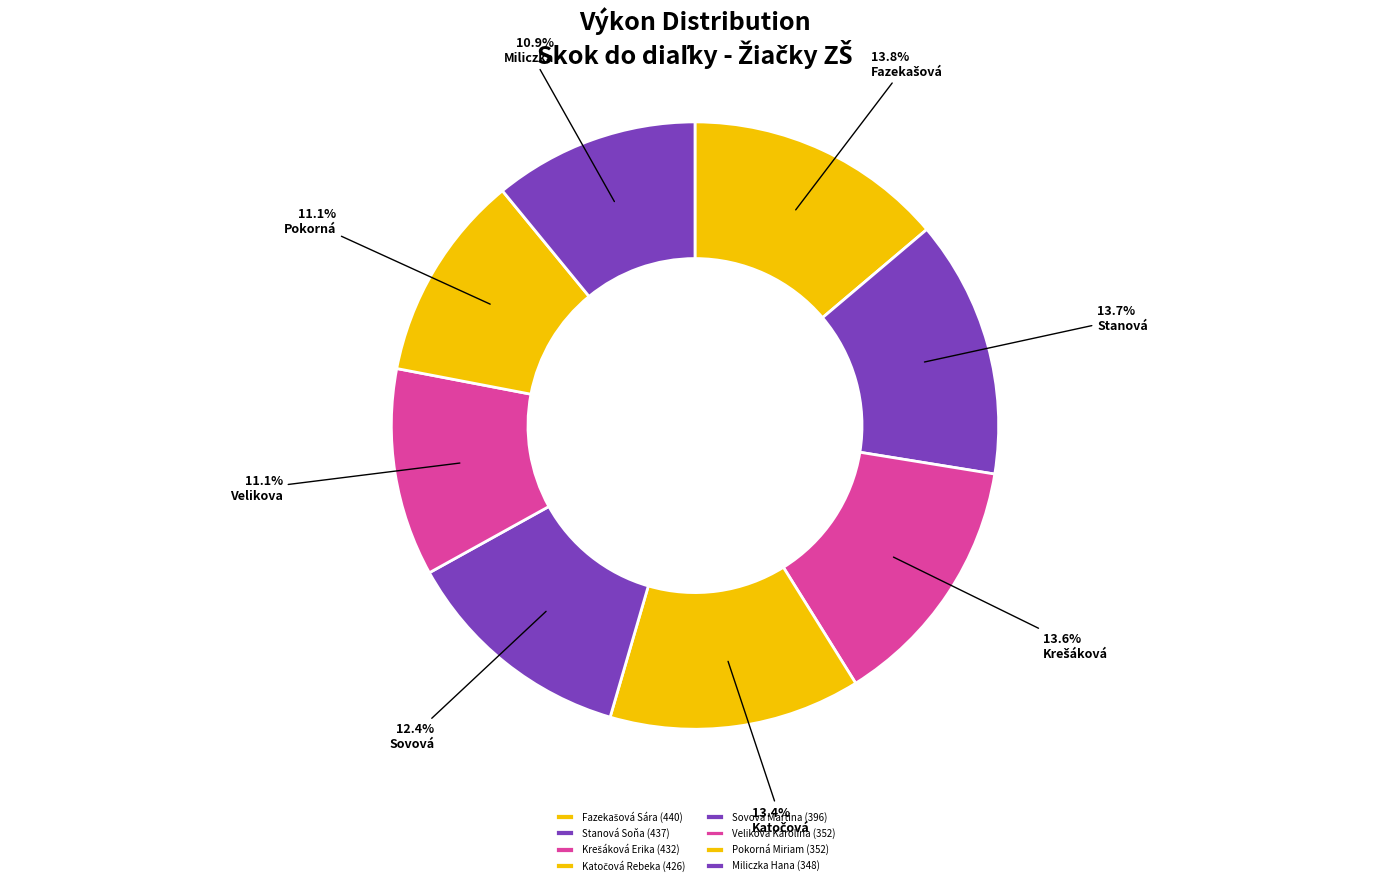

Is Sovová Martina the majority of the pie?

No